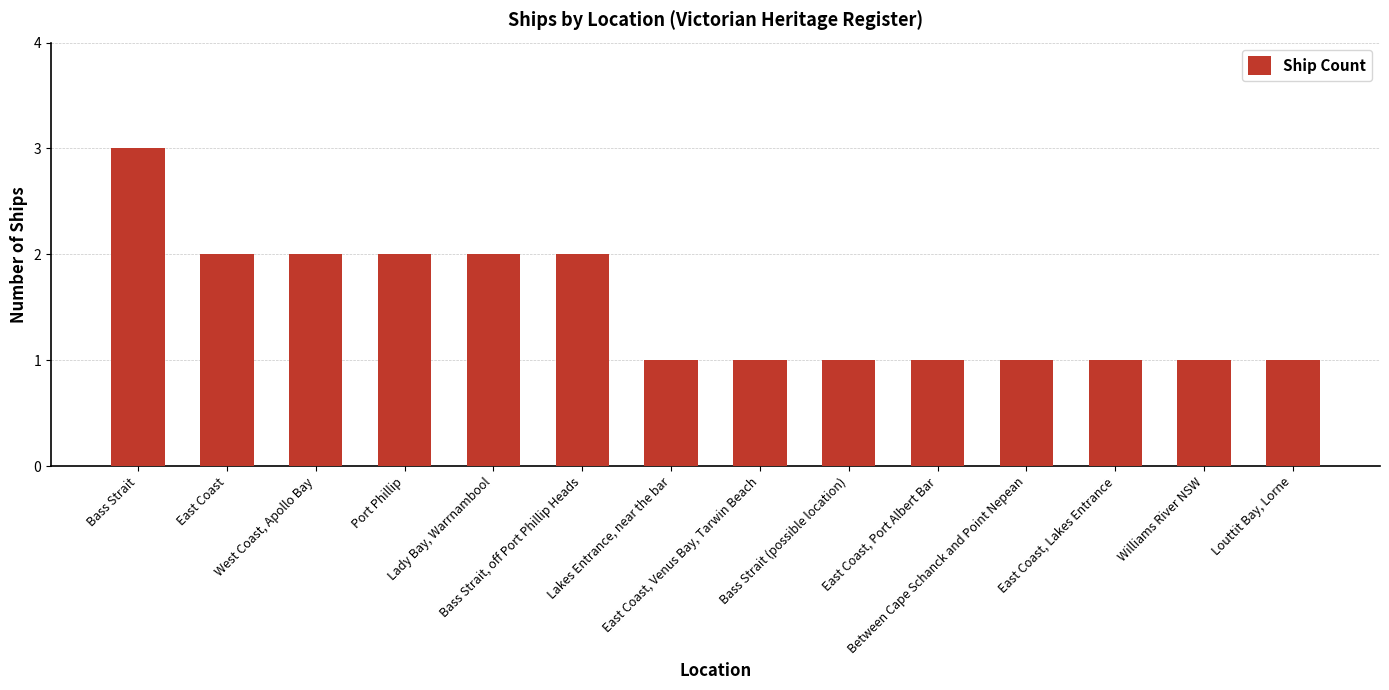

What is the minimum value shown in the chart?

1